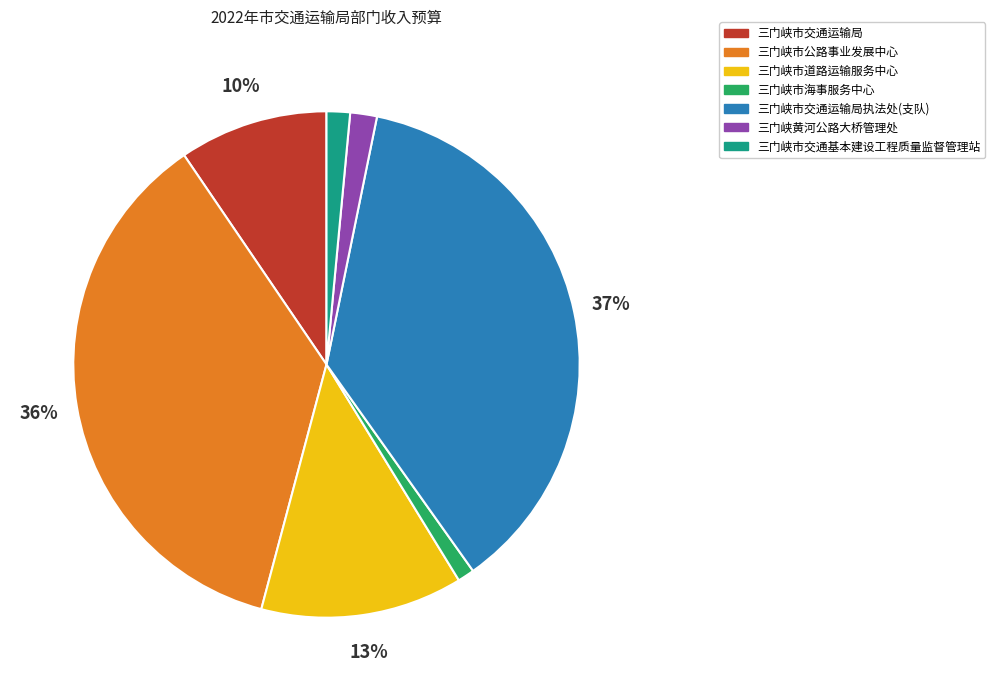

Does 三门峡市交通基本建设工程质量监督管理站 represent more than half of the total?

No